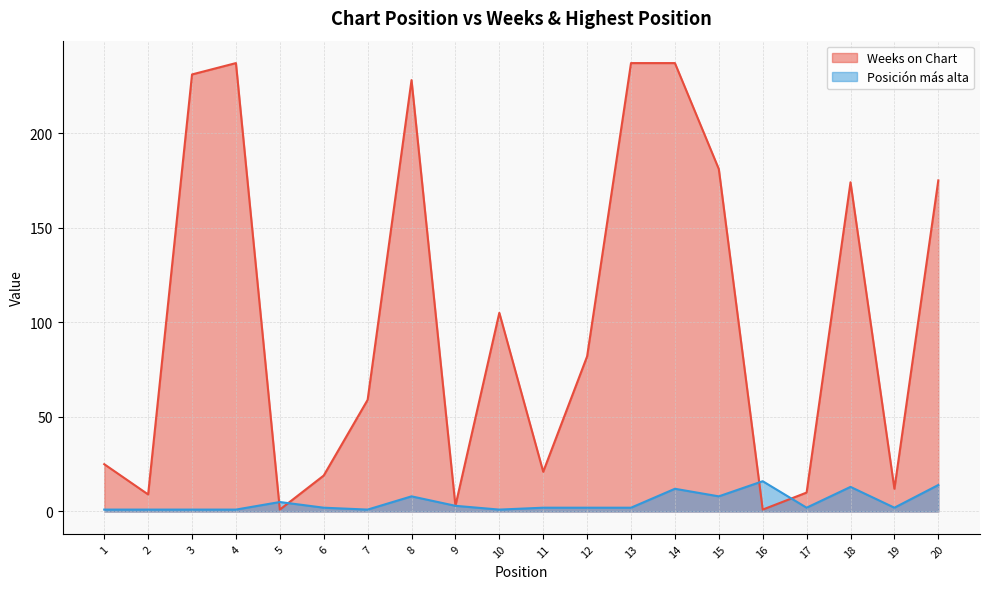

How many categories are shown in the chart?

20